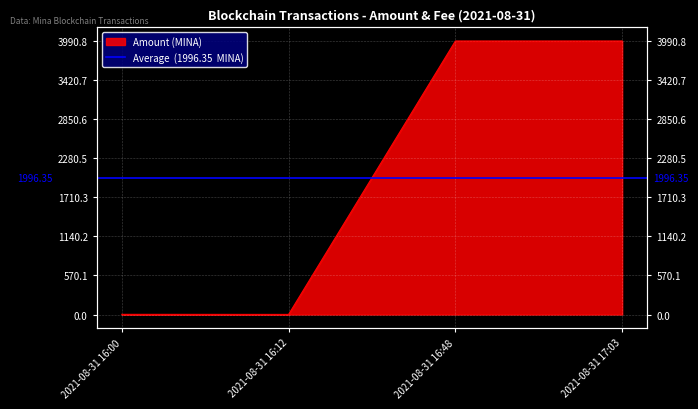

What is the minimum value shown in the chart?

1.4